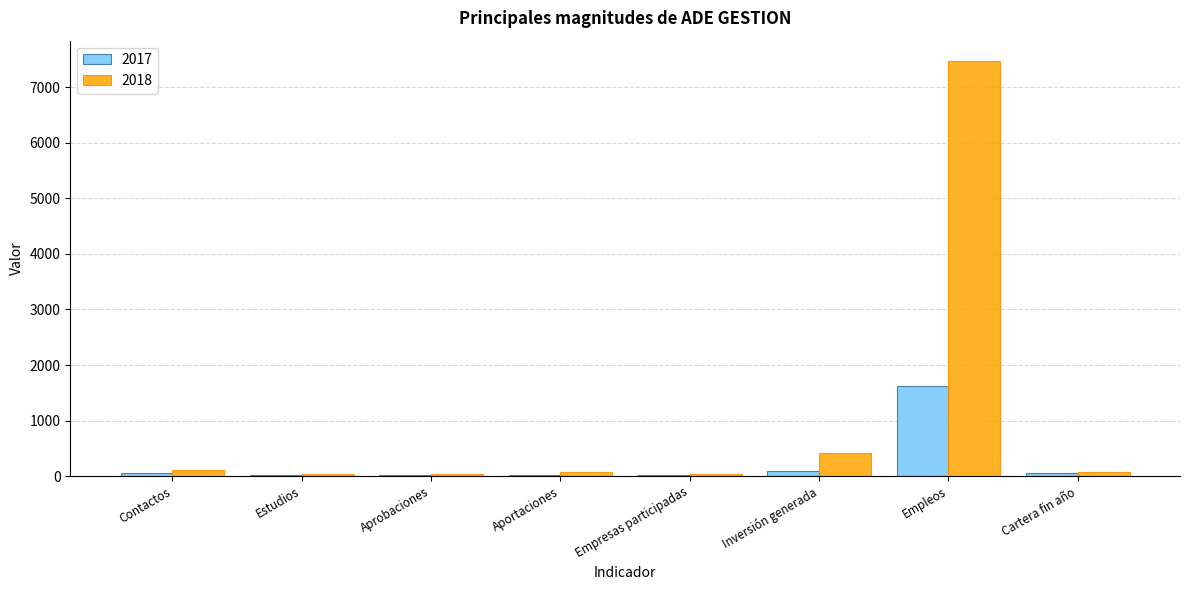

At which label does 2017 first exceed 53?

Contactos